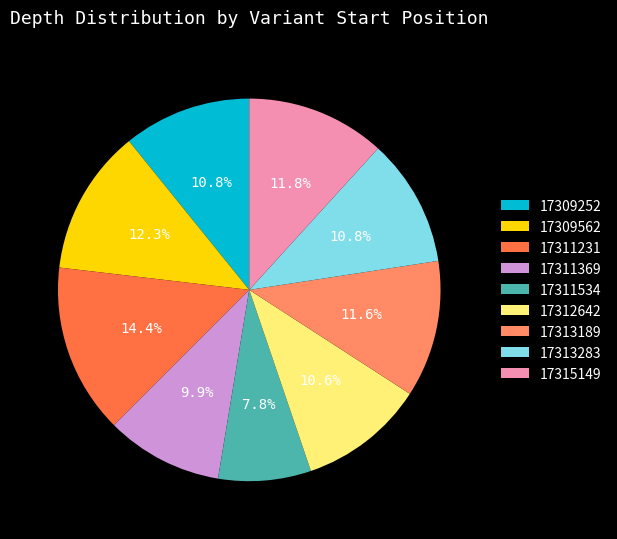

To the nearest percent, what percentage of the pie is 17311534?

8%